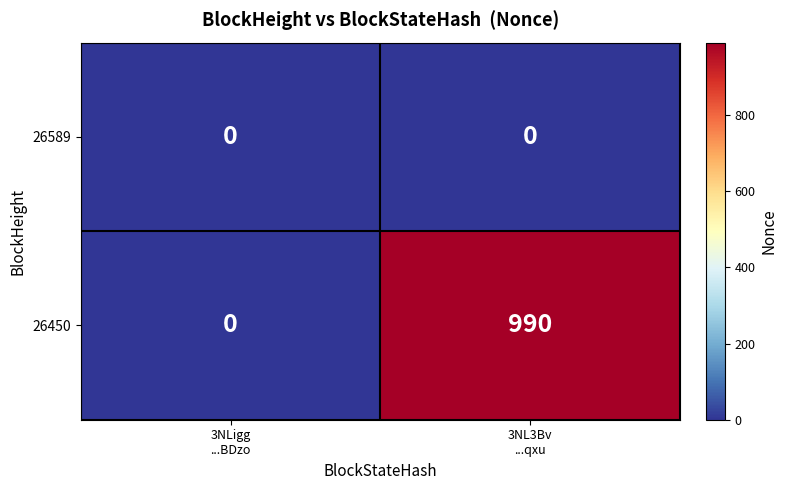

Which series changed the most between 3NLigg
...BDzo and 3NL3Bv
...qxu?

26450